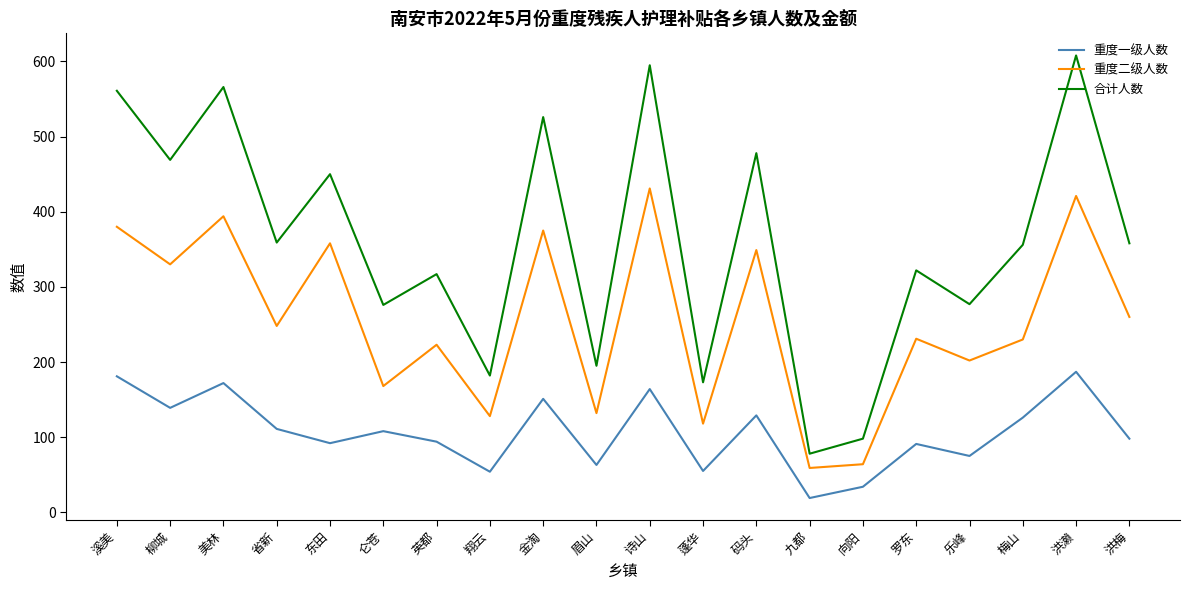

What is the difference between the 合计人数 values at 梅山 and 码头?

122